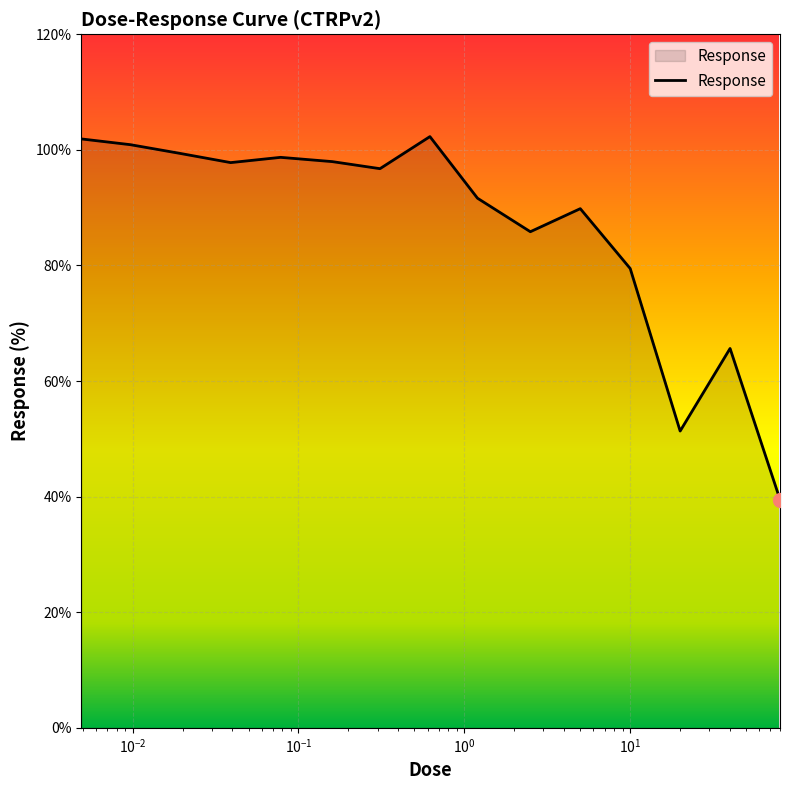

What is the greatest value displayed?

102.3